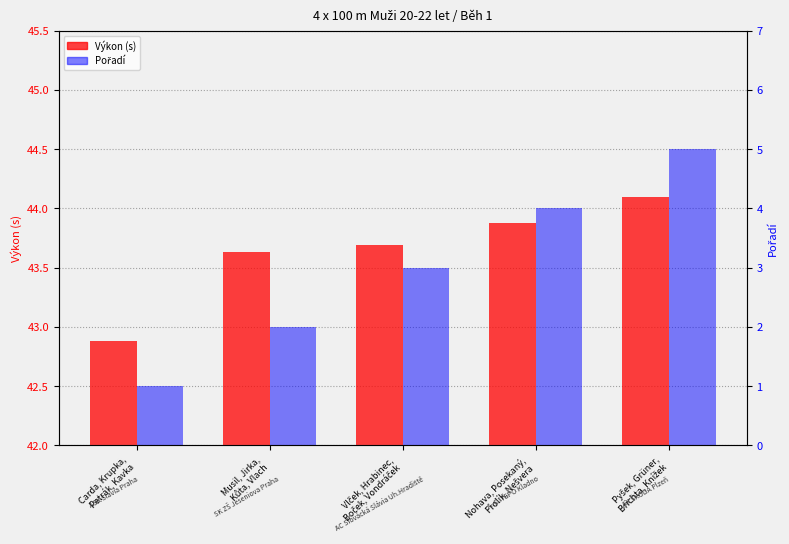

Count the number of data series in this chart.

2